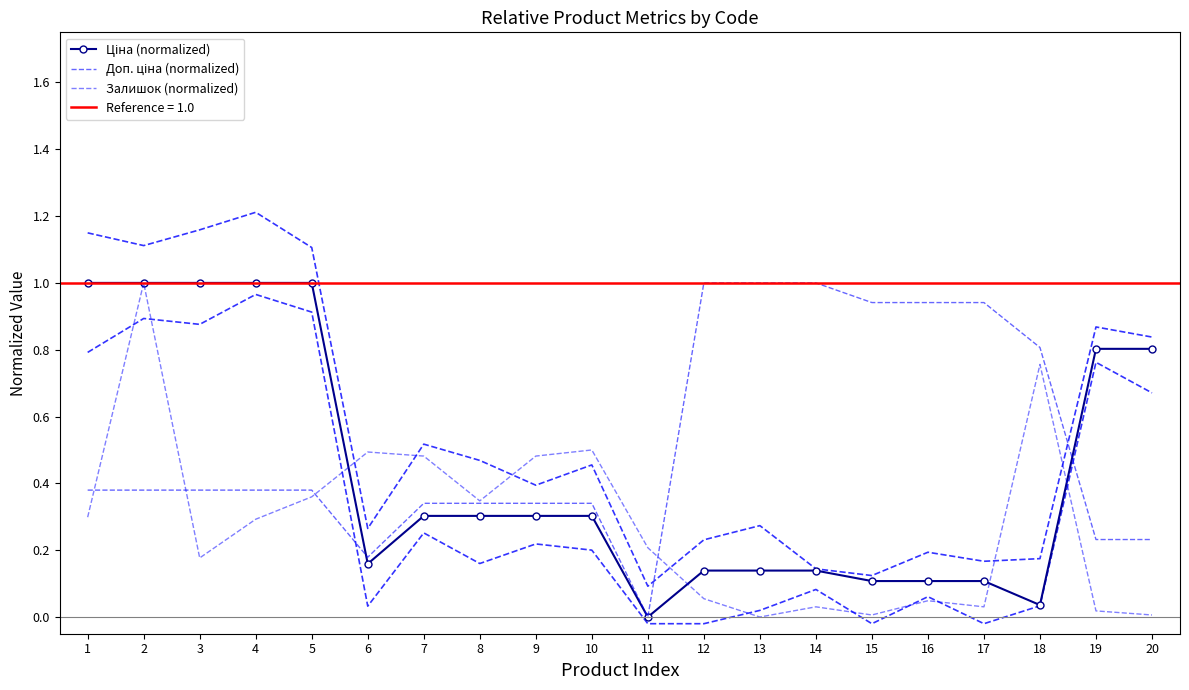

What is the spread (max minus min) of values at 16?

0.9